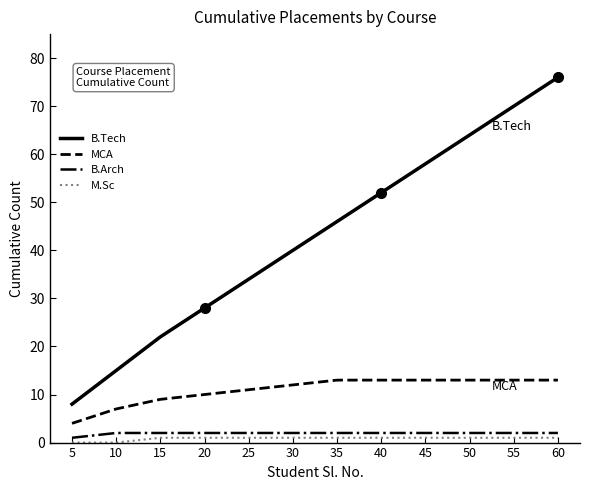

What is the average value of the M.Sc series?

0.9